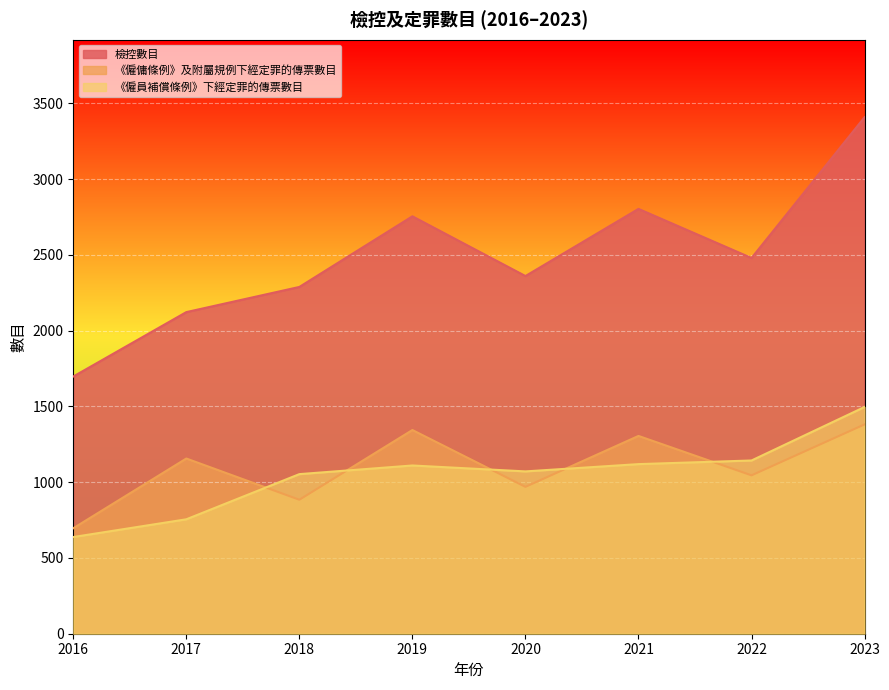

At which category does 《僱傭條例》及附屬規例下經定罪的傳票數目 reach its first local valley?

2018